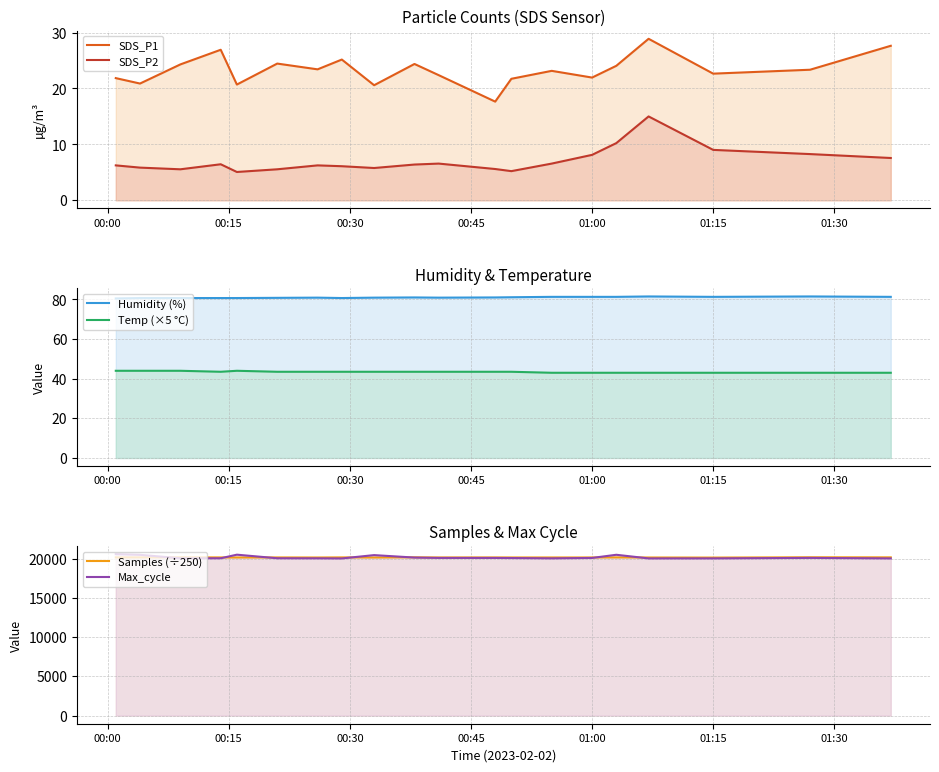

What is the average value of the Humidity (%) series?

81.0